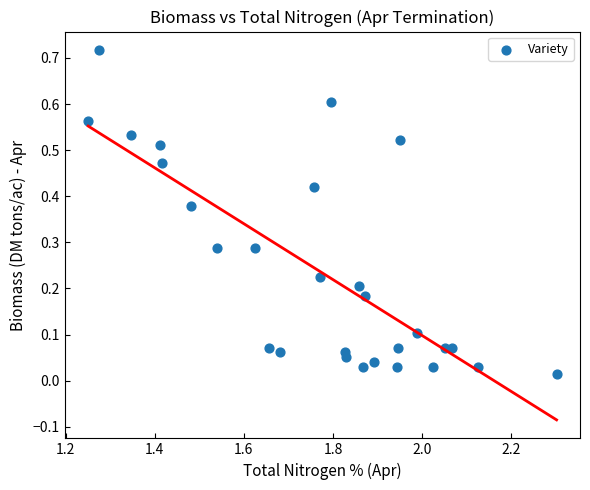

What is the range of X values (max minus min)?

1.1